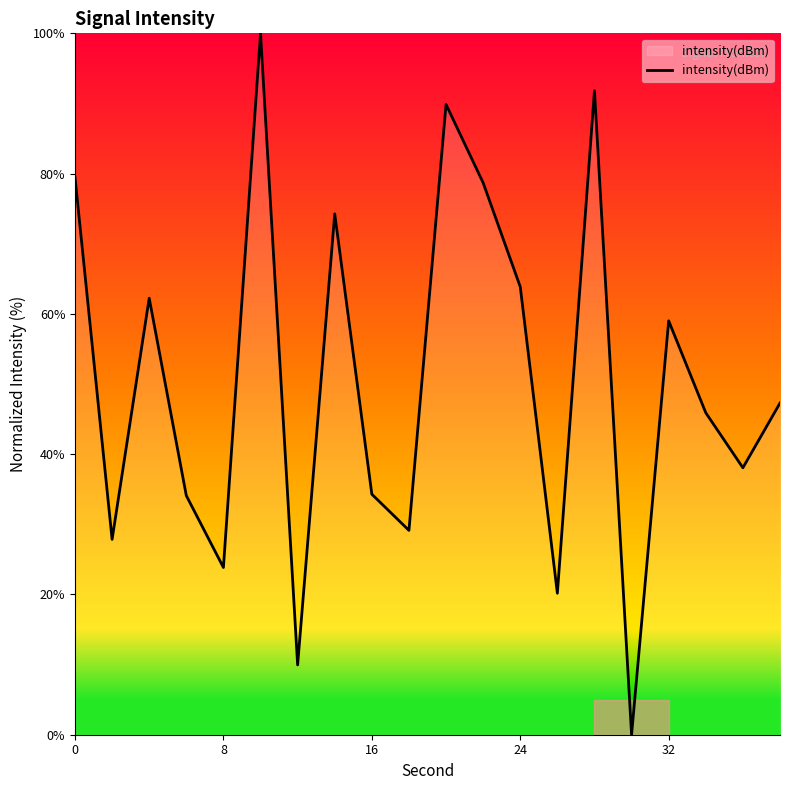

What is the difference between the maximum and minimum values?

100.0